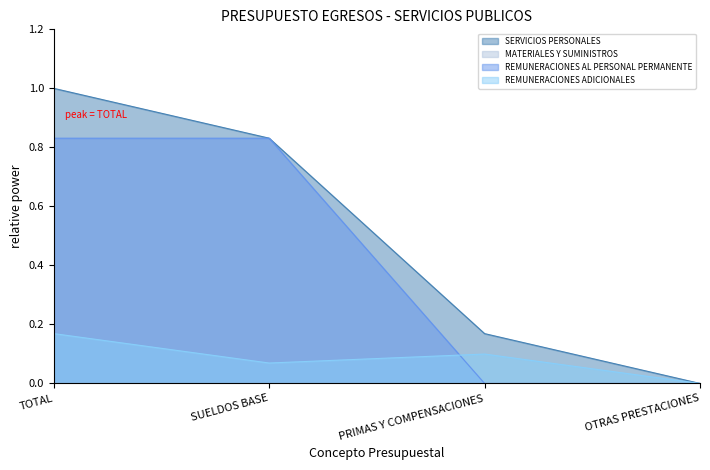

The value of REMUNERACIONES ADICIONALES at SUELDOS BASE is 0.0. True or false?

False